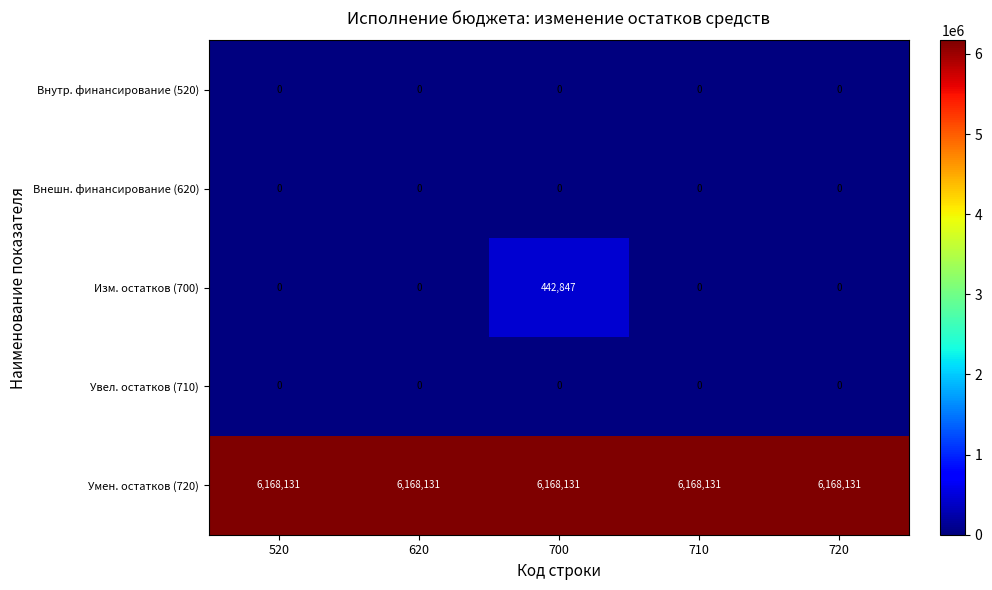

At how many categories does at least one series exceed 4063486?

5